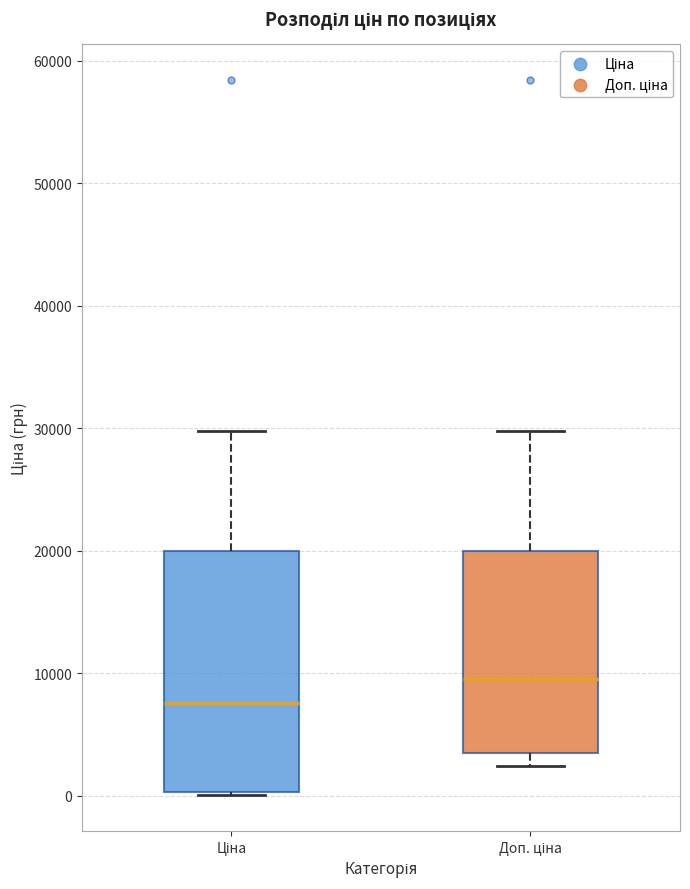

Which box is the tallest, from its lower edge to its upper edge?

Ціна